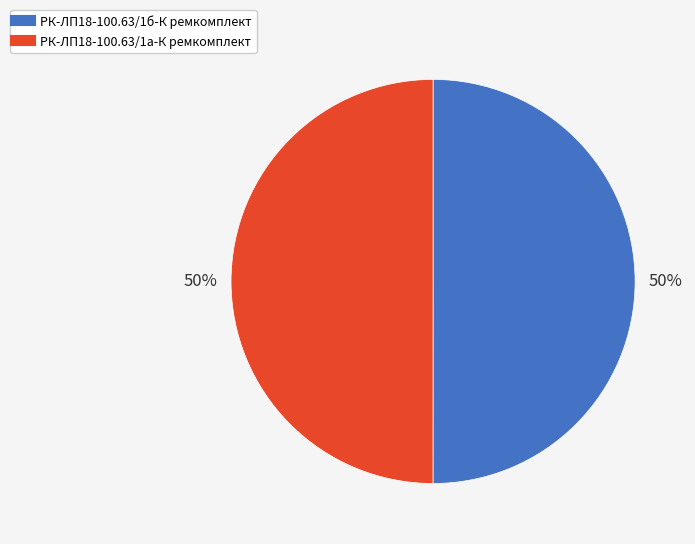

Do РК-ЛП18-100.63/1б-К ремкомплект and РК-ЛП18-100.63/1а-К ремкомплект together represent more than half of the pie?

Yes